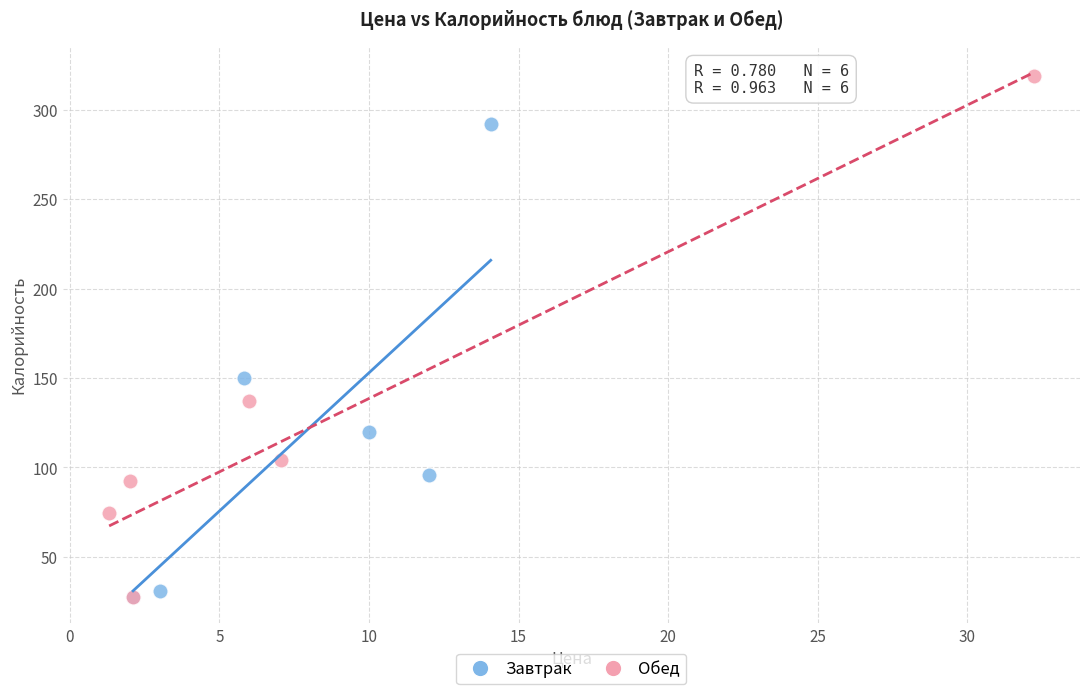

Which series has the widest spread of Y values?

Обед